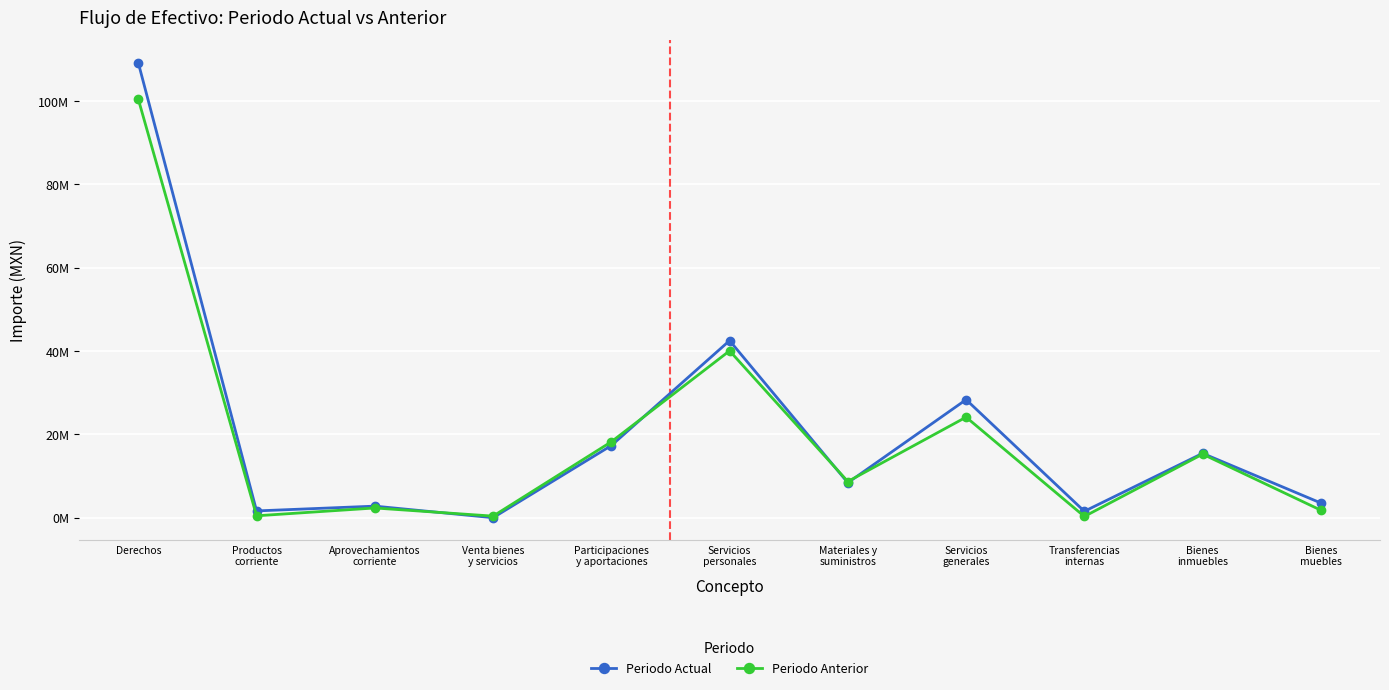

What is the total value across all series at Participaciones
y aportaciones?

35531923.4